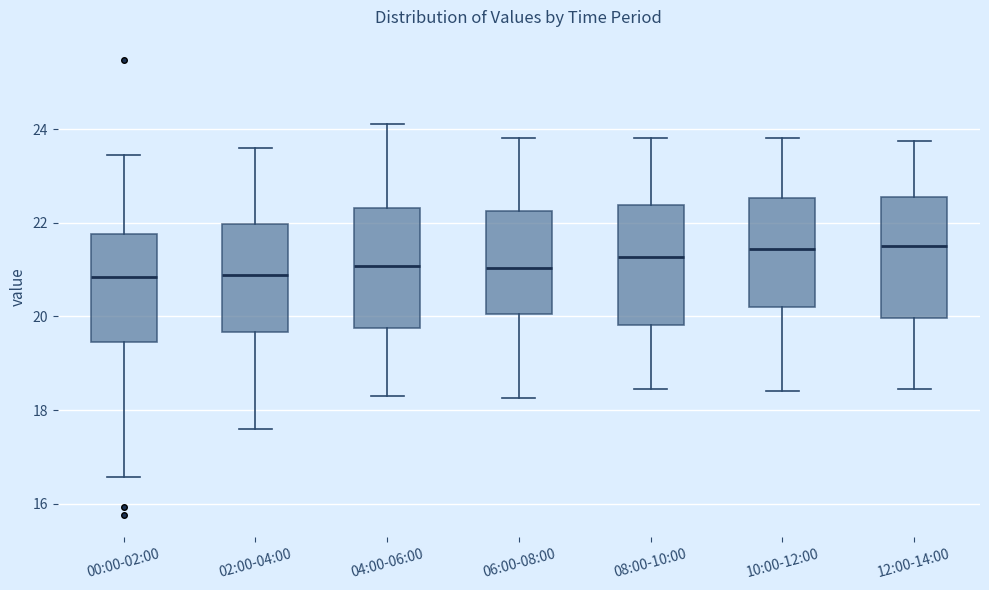

Reading left to right, transcribe this box plot: for each box, give where its median line is, the range the box spans, and where its two whiskers end, as read against the y-axis. The values are not printed on the chart, so give them approximately, as read against the axis.

00:00-02:00: median 20.8, box 19.4 to 21.8, whiskers 16.6 to 23.4
02:00-04:00: median 20.8, box 19.6 to 22.0, whiskers 17.6 to 23.6
04:00-06:00: median 21.0, box 19.8 to 22.4, whiskers 18.4 to 24.2
06:00-08:00: median 21.0, box 20.0 to 22.2, whiskers 18.2 to 23.8
08:00-10:00: median 21.2, box 19.8 to 22.4, whiskers 18.4 to 23.8
10:00-12:00: median 21.4, box 20.2 to 22.6, whiskers 18.4 to 23.8
12:00-14:00: median 21.6, box 20.0 to 22.6, whiskers 18.4 to 23.8